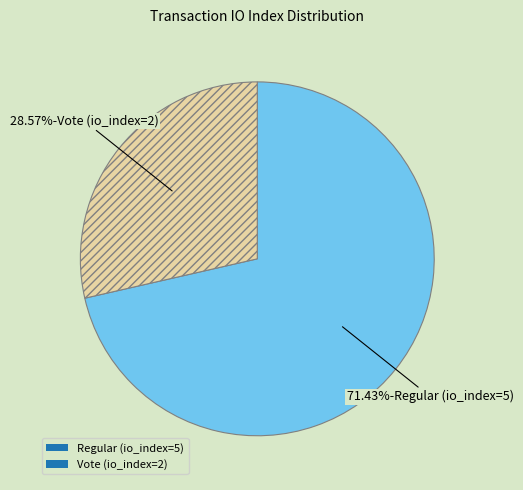

What portion of the pie excludes Regular (io_index=5)?

28.6%